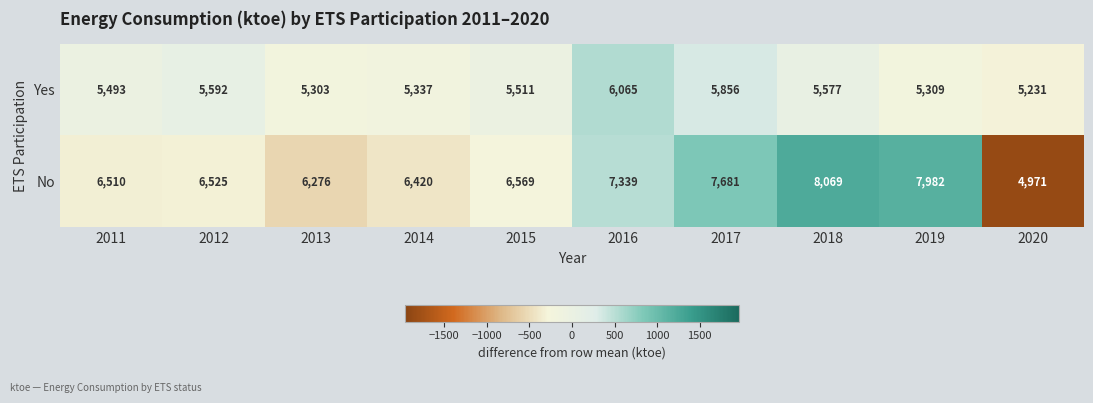

What is the sum of all No values?

68342